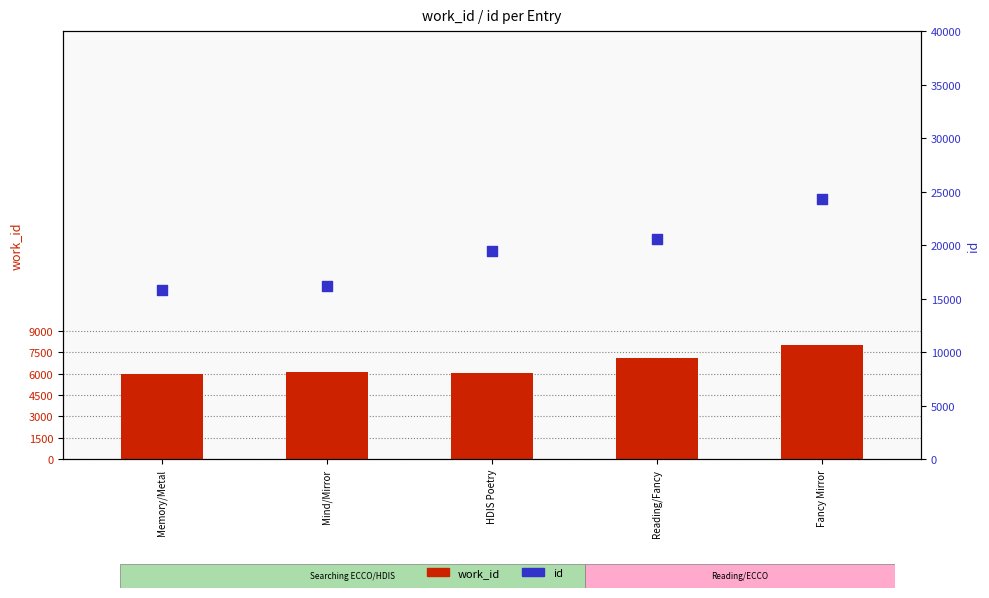

What are all the series names shown in the legend?

work_id, id